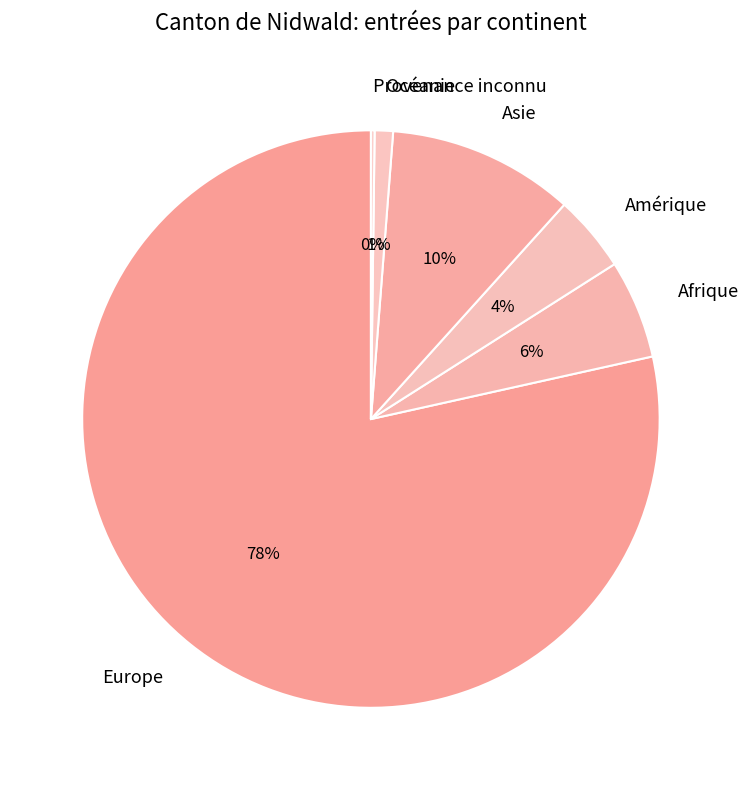

Is it true that Océanie is 15% of the pie?

False